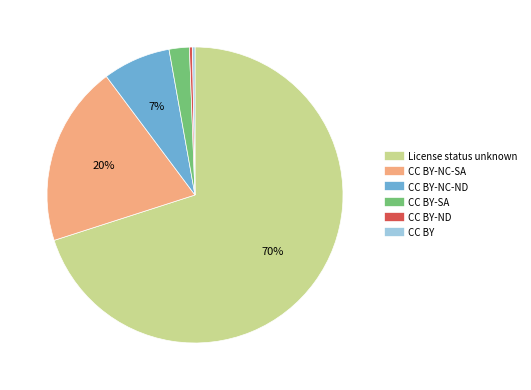

To the nearest percent, what is the average slice percentage?

17%